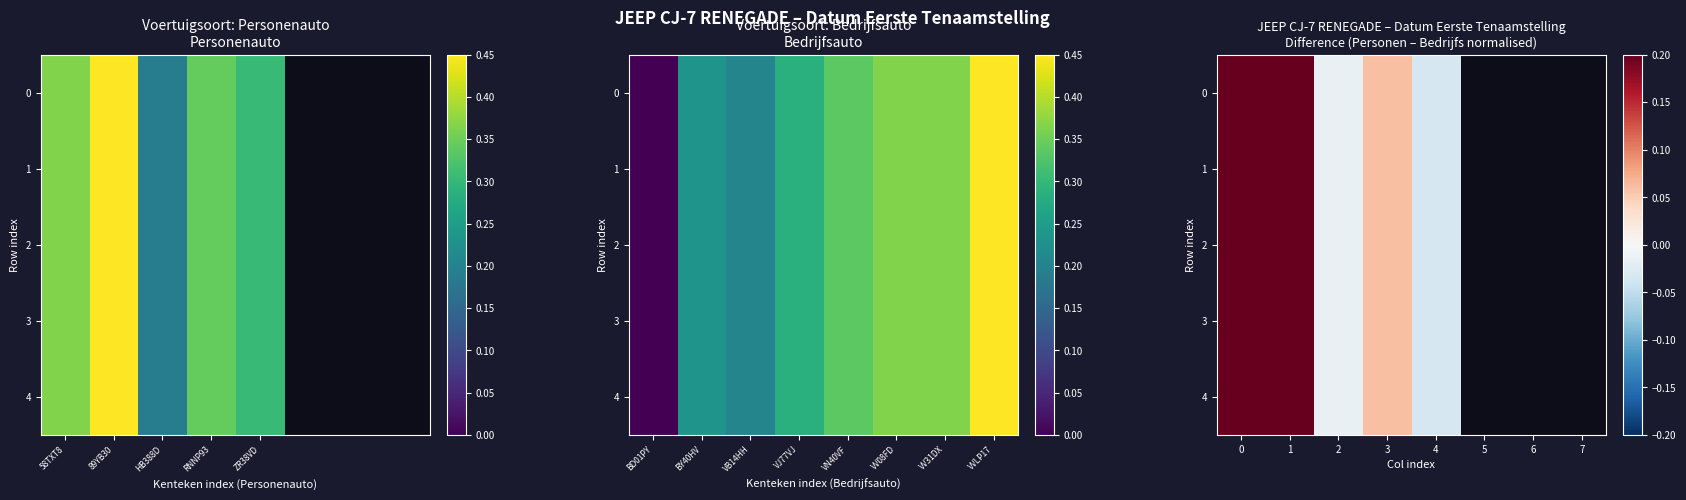

The 2 series shows -0.0 at 2. True or false?

True